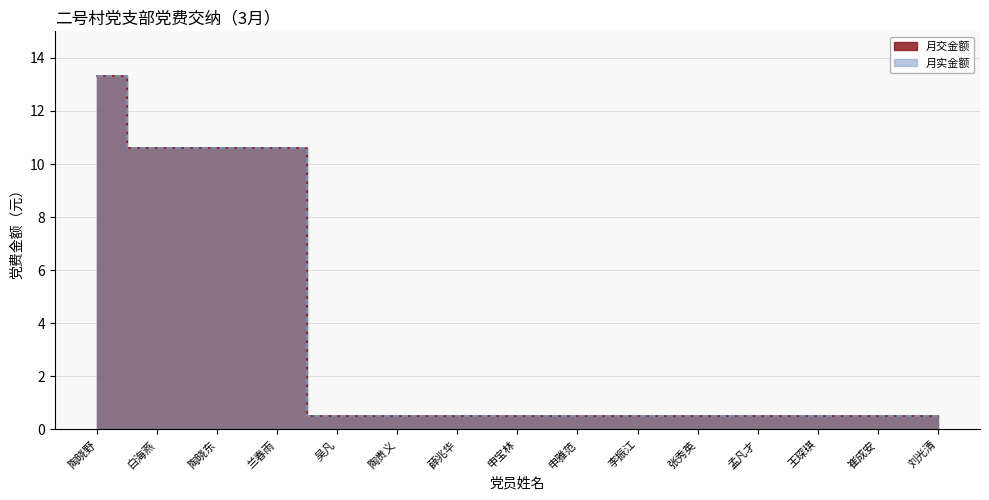

Is it true that 月交金额 equals 0.2 at 张秀英?

False